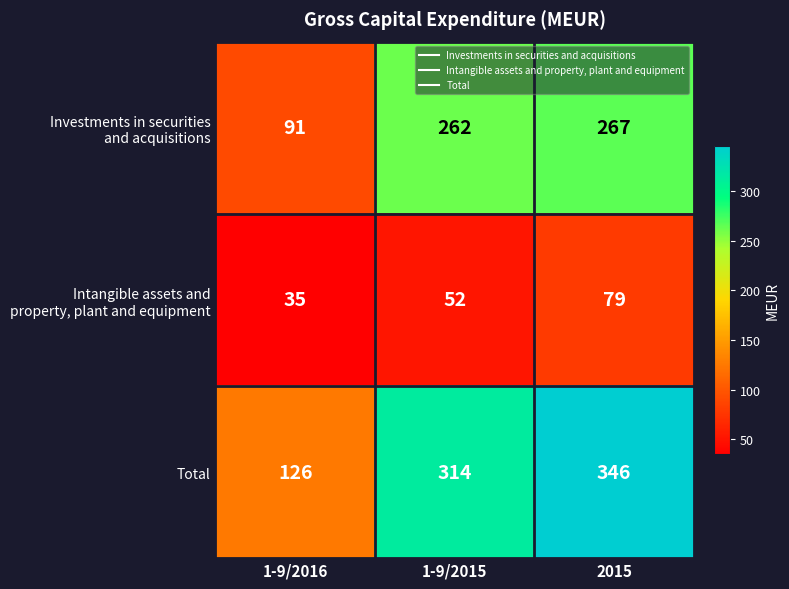

How many Total values are between 126 and 346?

3